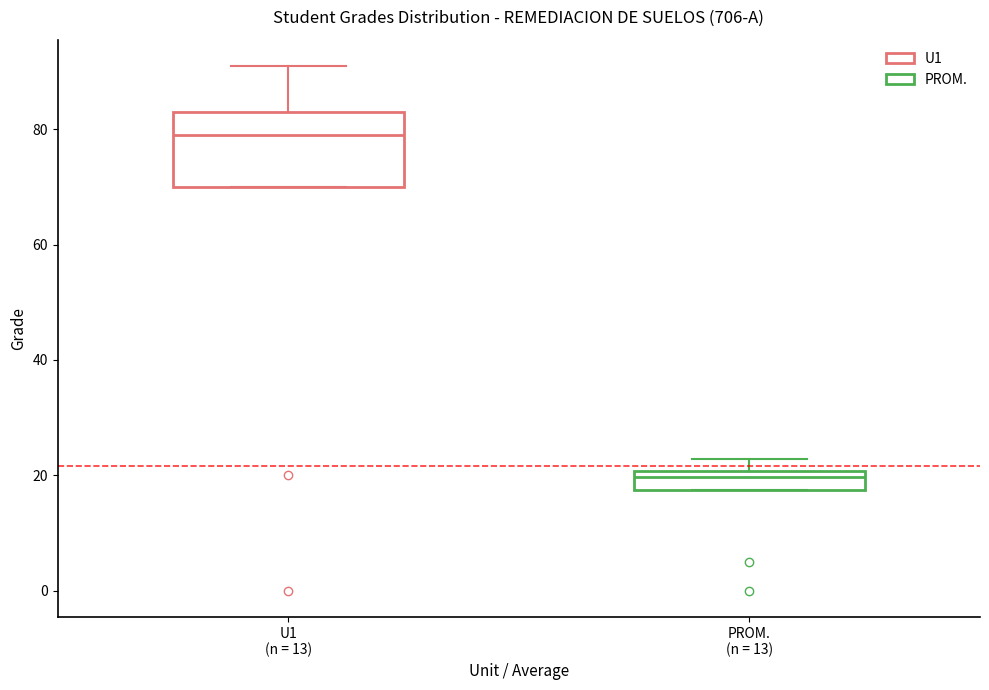

Which box has the highest median line?

U1 (n = 13)